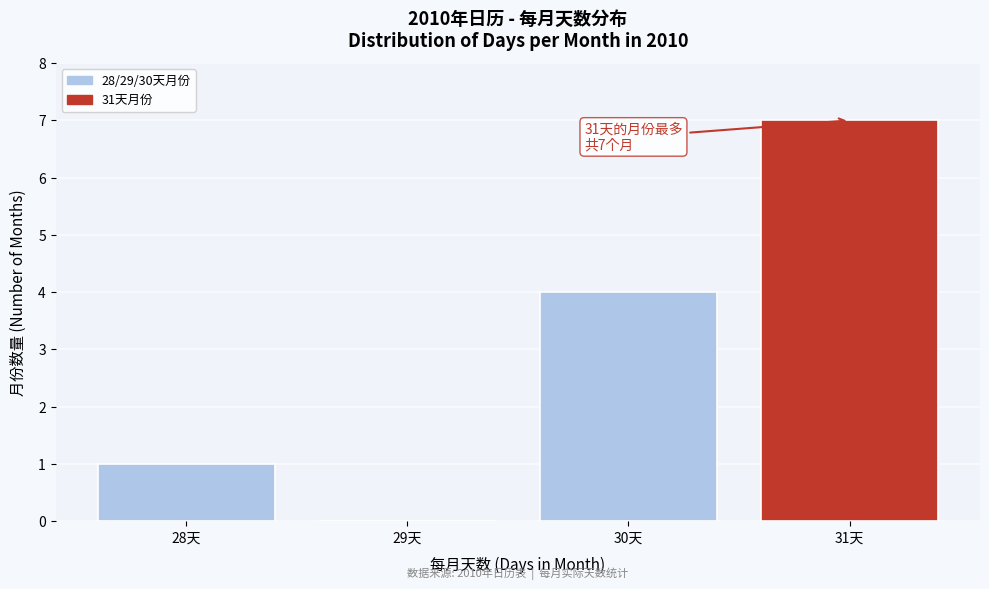

Over which range of the x-axis is the bar tallest?

30.5 to 31.5